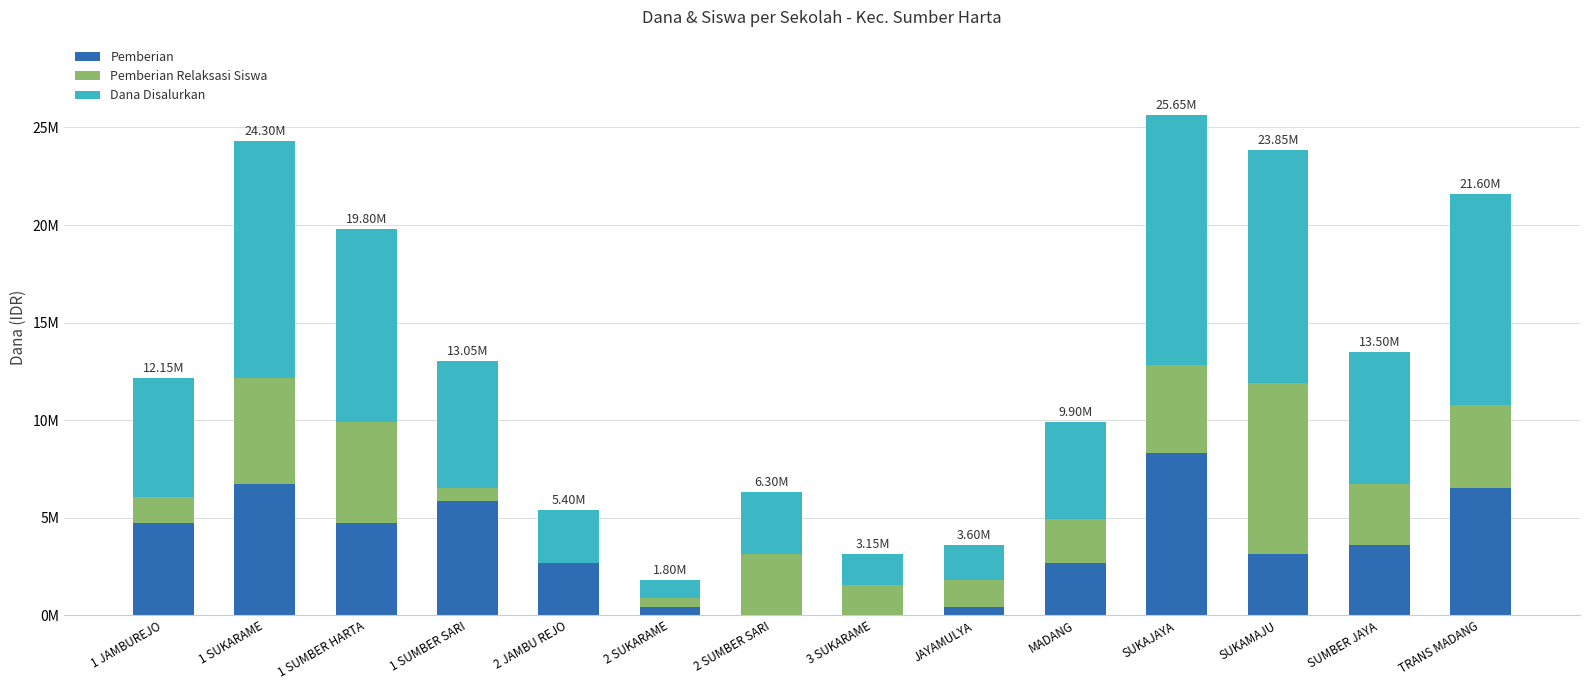

Which series changed the most between 1 SUMBER SARI and 2 SUMBER SARI?

Pemberian